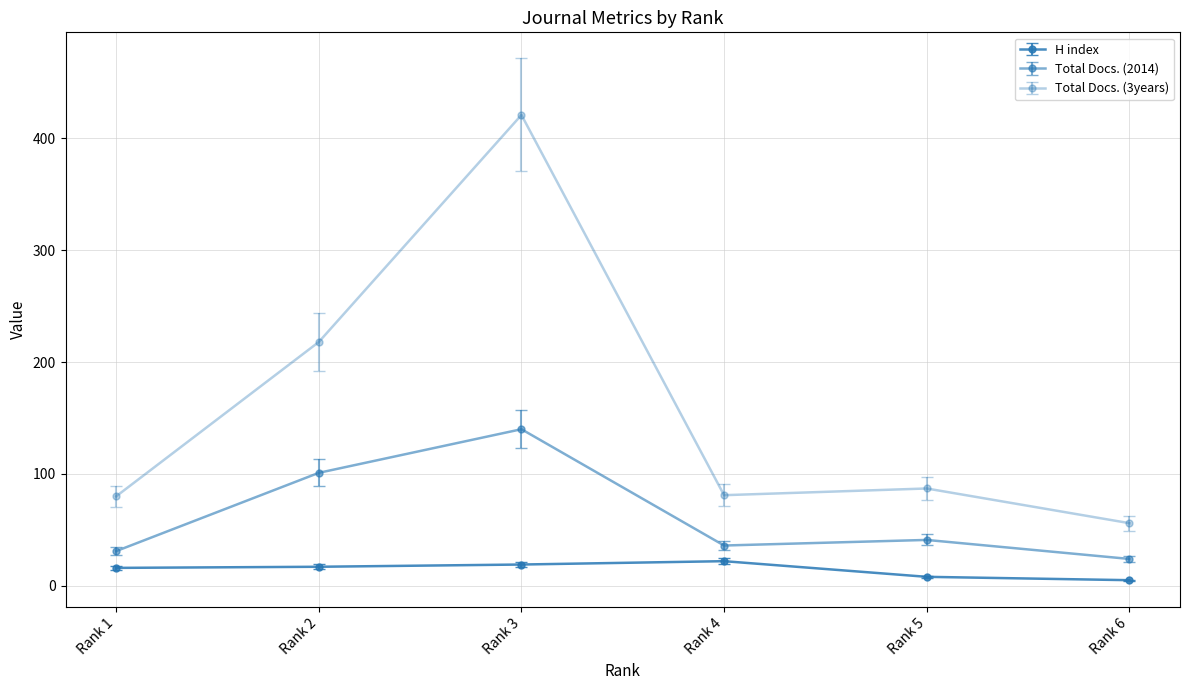

True or false: H index has a value of 8 at Rank 5.

True